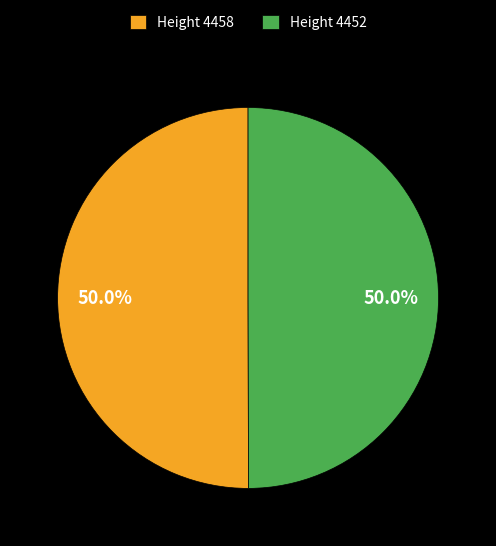

Approximately how many times larger is the value at Height 4458 compared to Height 4452?

1.0